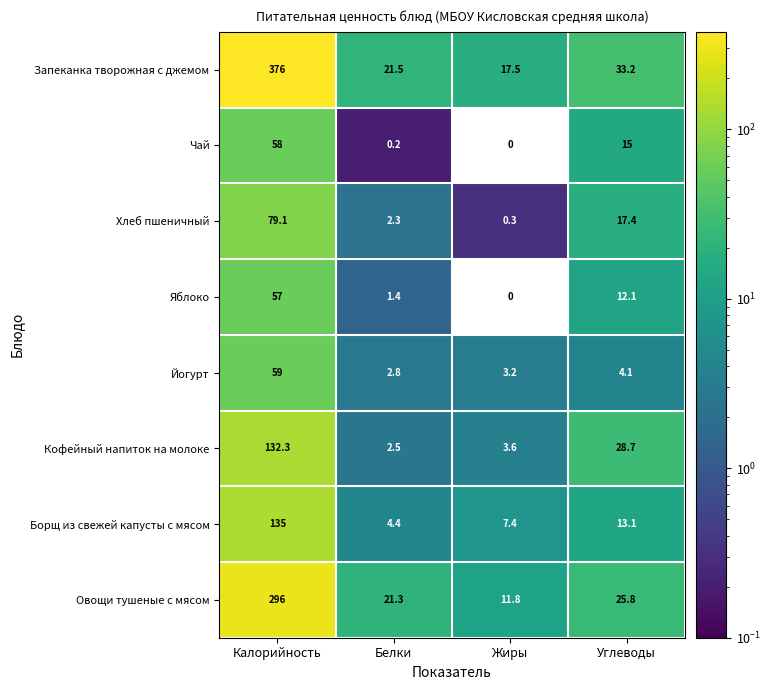

What is the total value across all series at Углеводы?

149.4